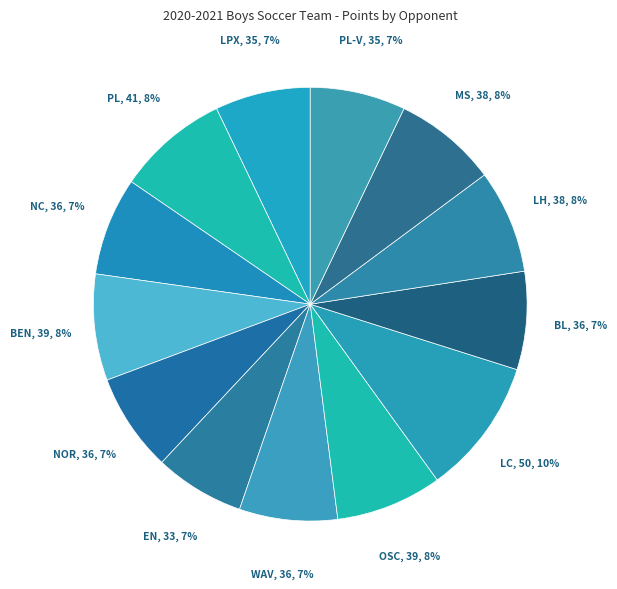

Count the number of slices in the pie.

13